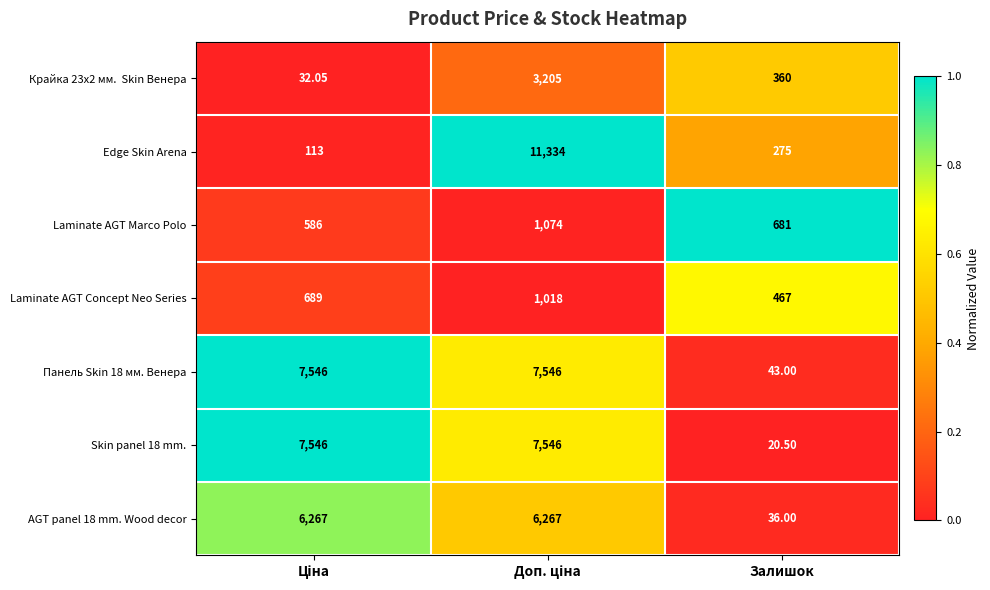

Which series has the widest spread of values?

Edge Skin Arena